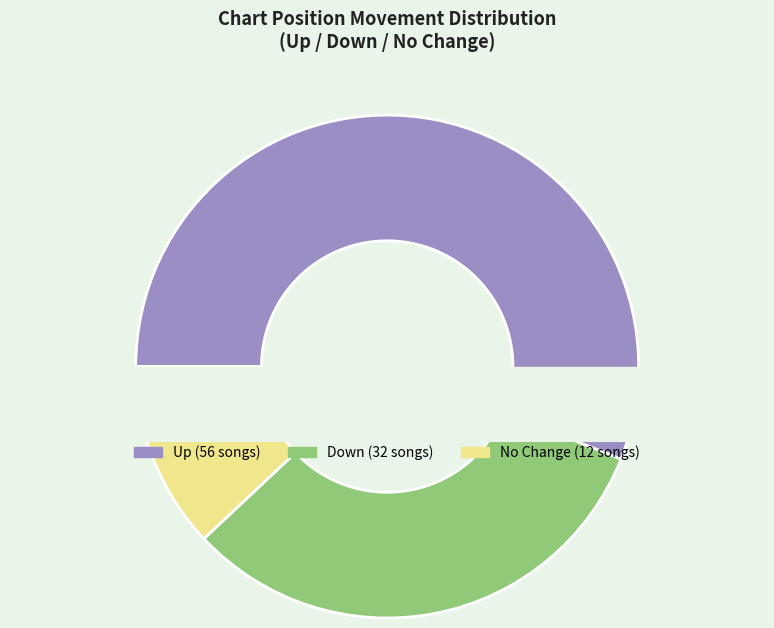

Approximately how many times larger is the value at up compared to down?

1.8